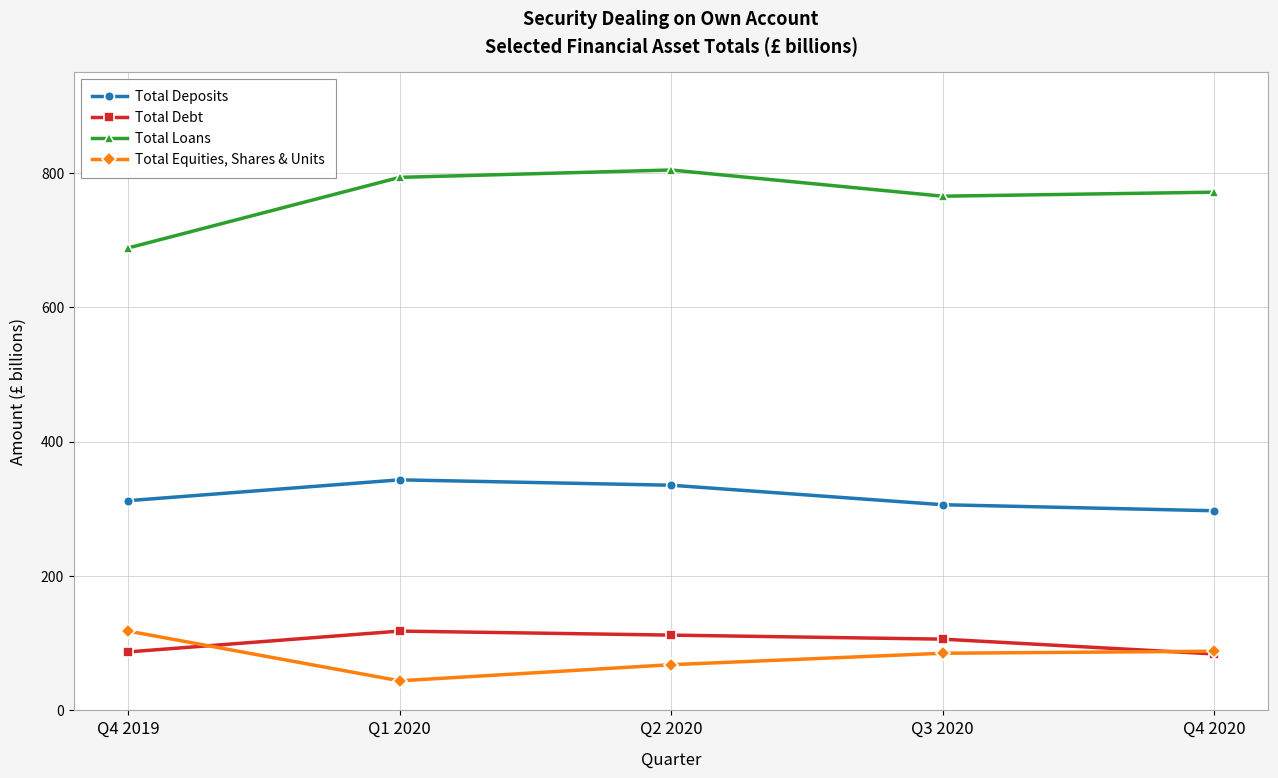

At Q2 2020, list the series in order from smallest to largest.

Total Equities, Shares & Units, Total Debt, Total Deposits, Total Loans